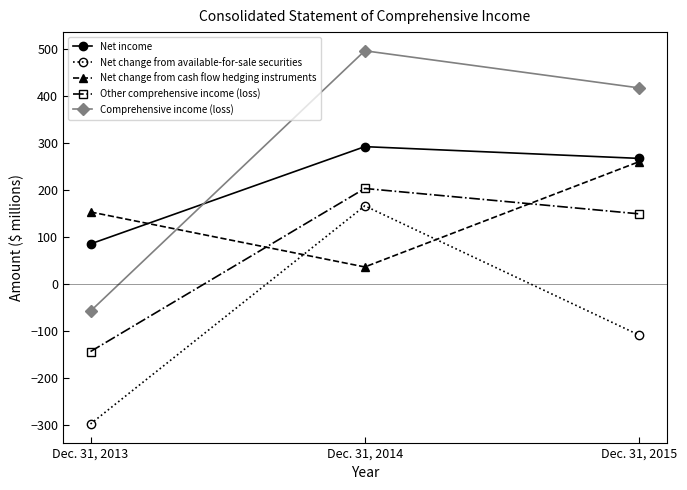

What is the value of the Net change from cash flow hedging instruments point at the 3rd from the left?

261